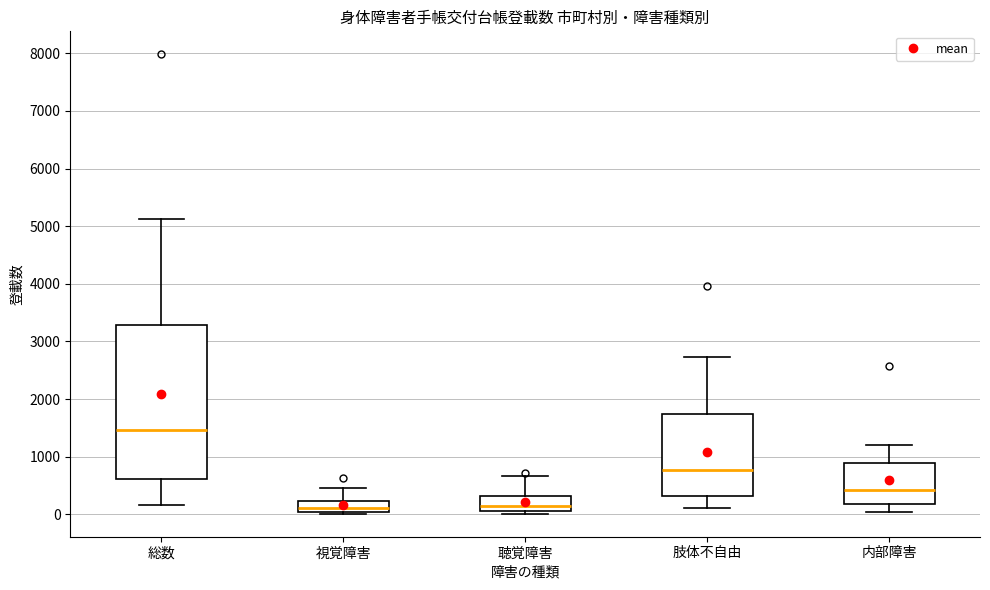

Where does the median line of the box for 聴覚障害 sit on the y-axis? The values are not printed on the chart, so give them approximately, as read against the axis.

200